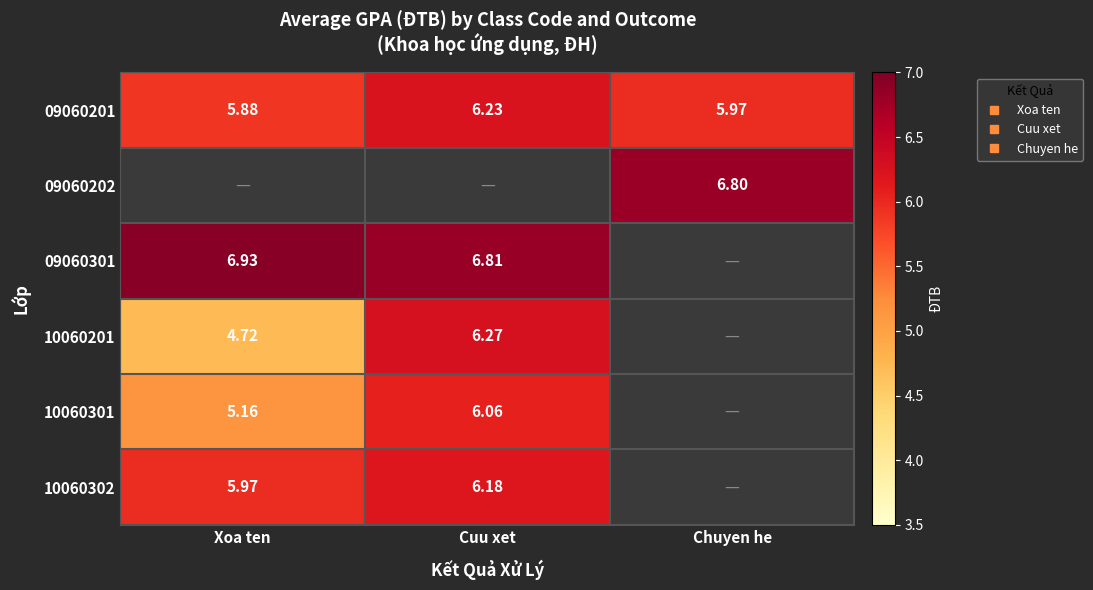

How many positive values does the 10060302 series have?

2